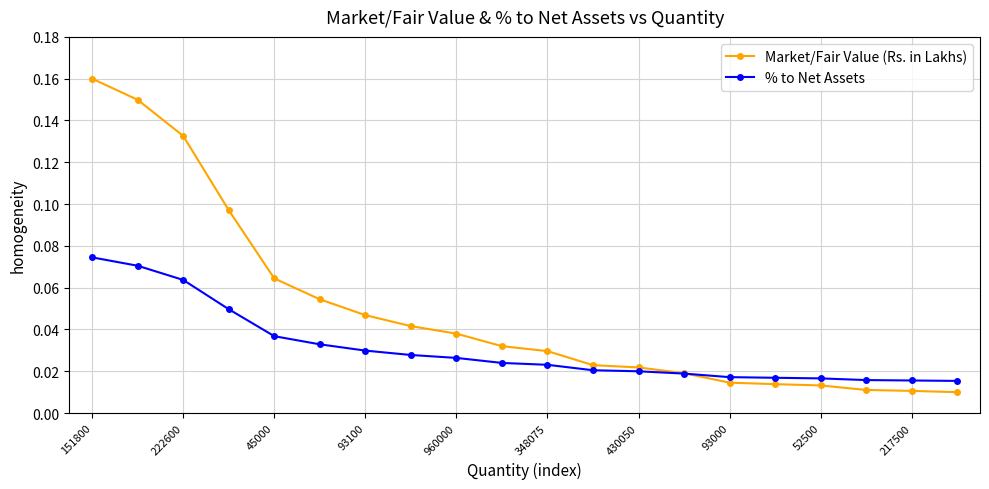

Which series has the largest range (max minus min)?

Market/Fair Value (Rs. in Lakhs)